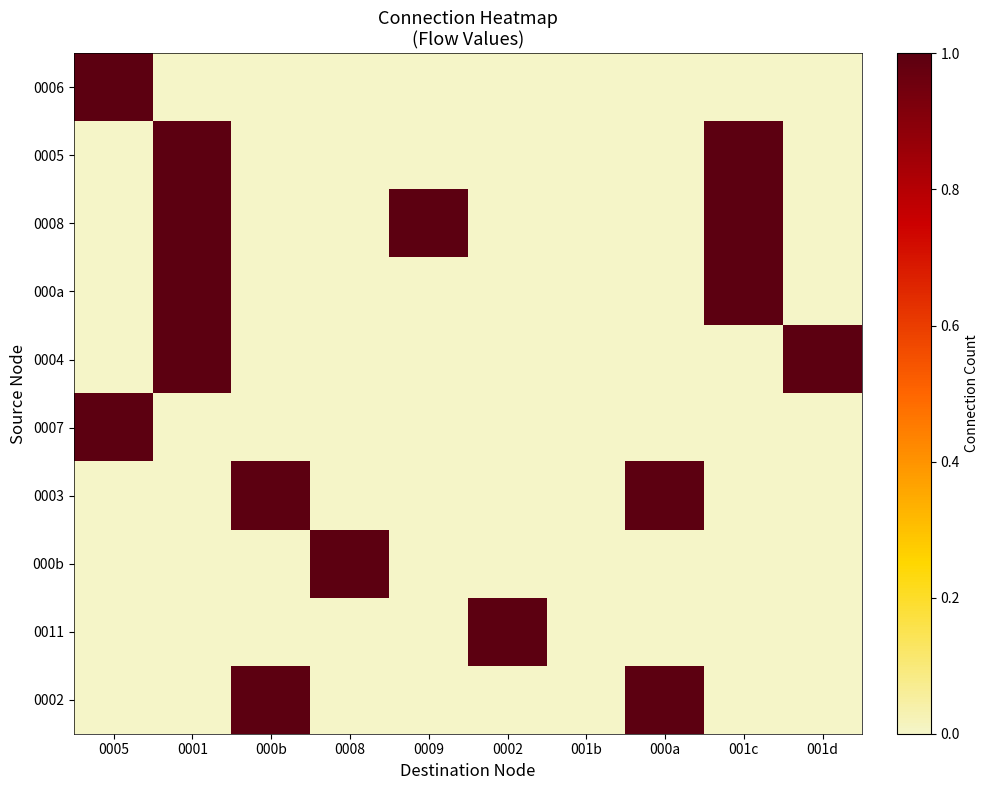

Between 000b and 001c, which is larger?

000b